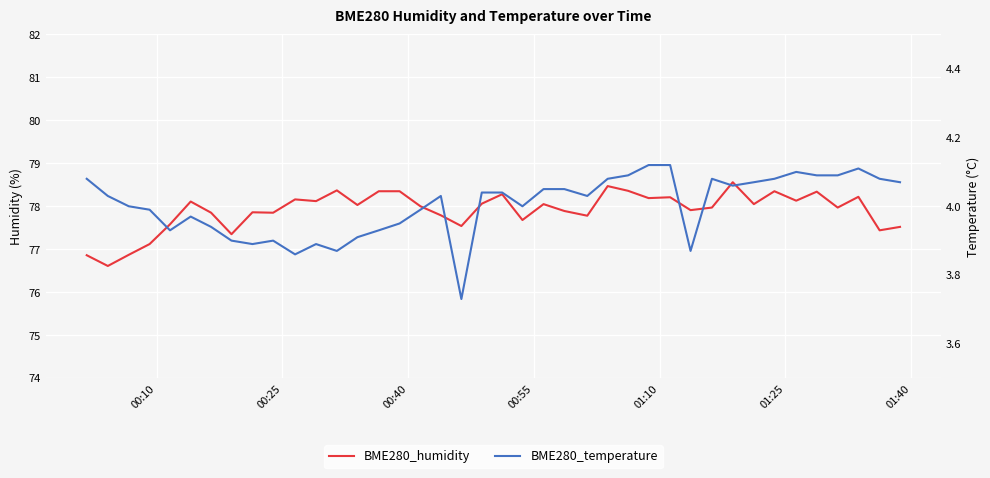

List the series in order of their overall mean, highest first.

BME280_humidity, BME280_temperature